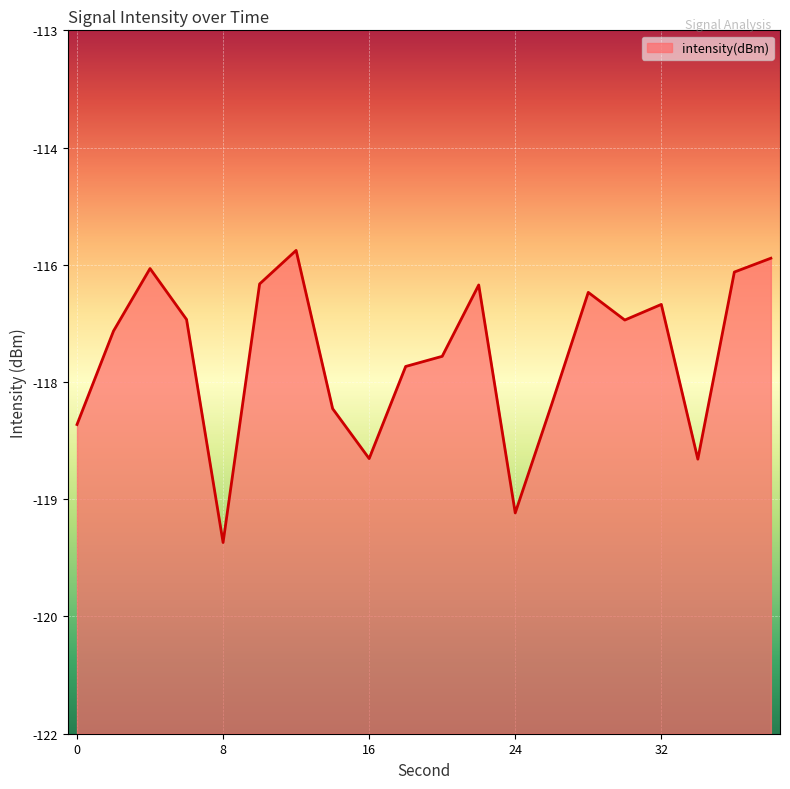

What is the maximum value shown in the chart?

-115.8